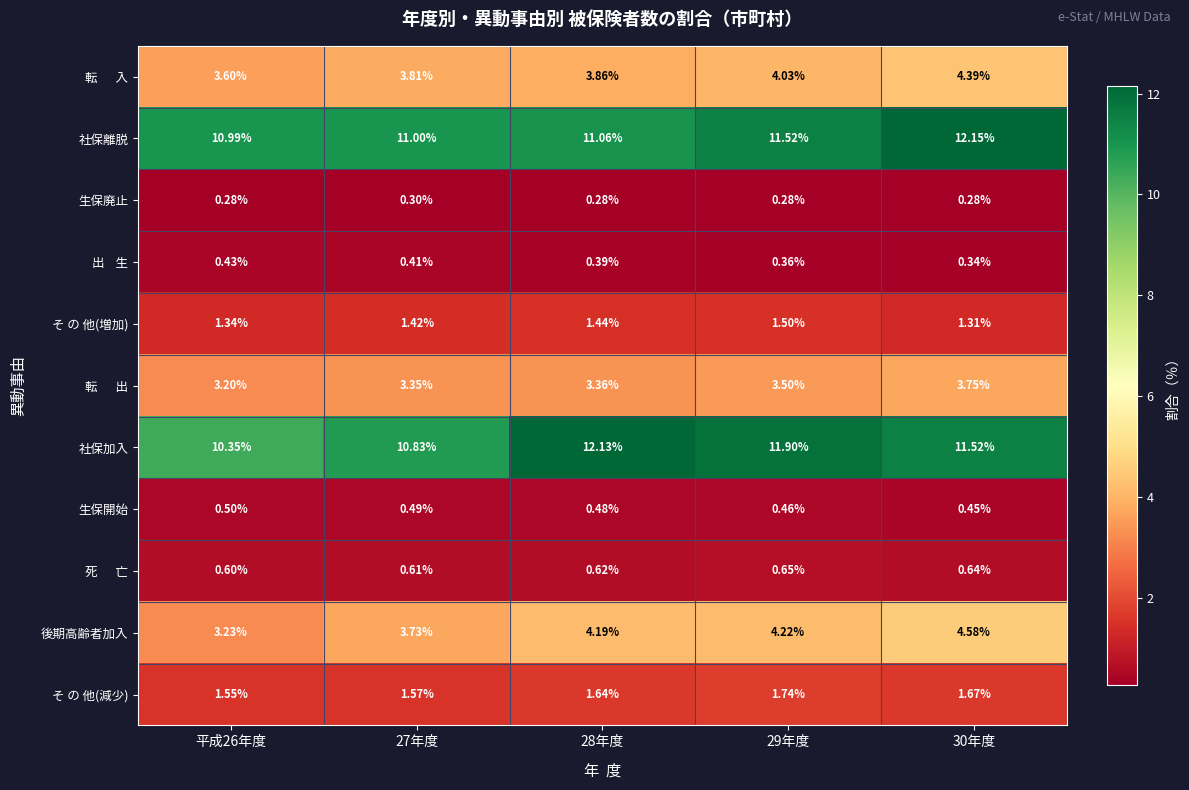

Between 28年度 and 29年度, which series saw the biggest shift?

社保離脱